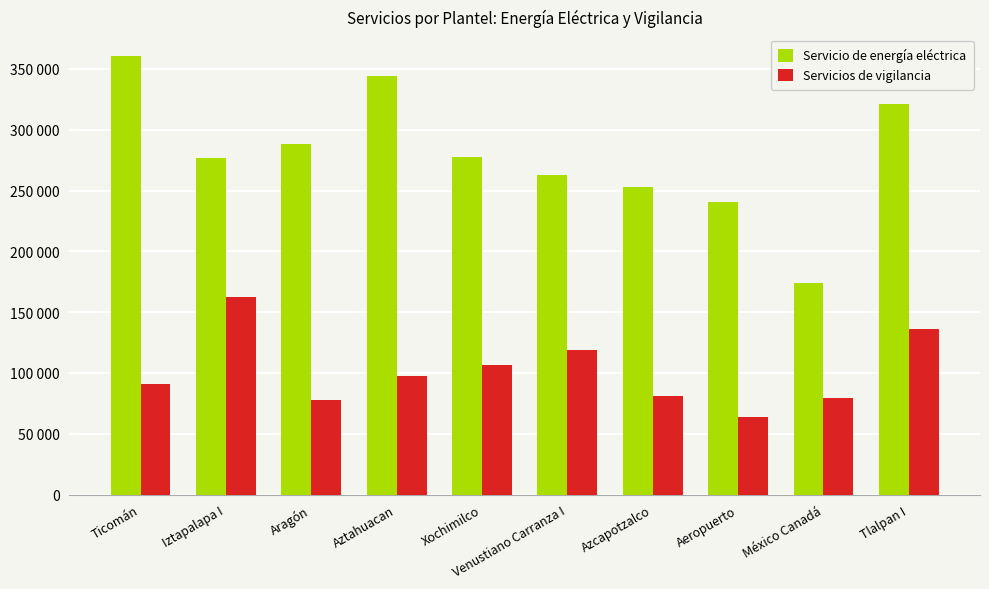

Read the Servicio de energía eléctrica value at Iztapalapa I.

277015.0